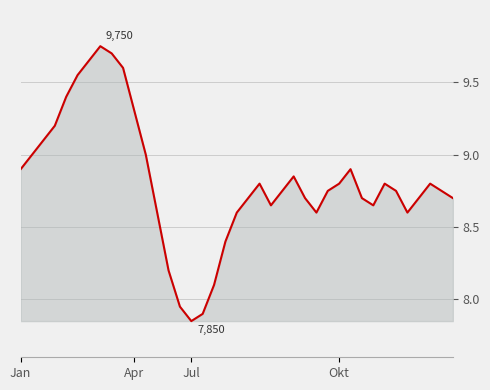

What is the difference between the maximum and minimum values?

1.9